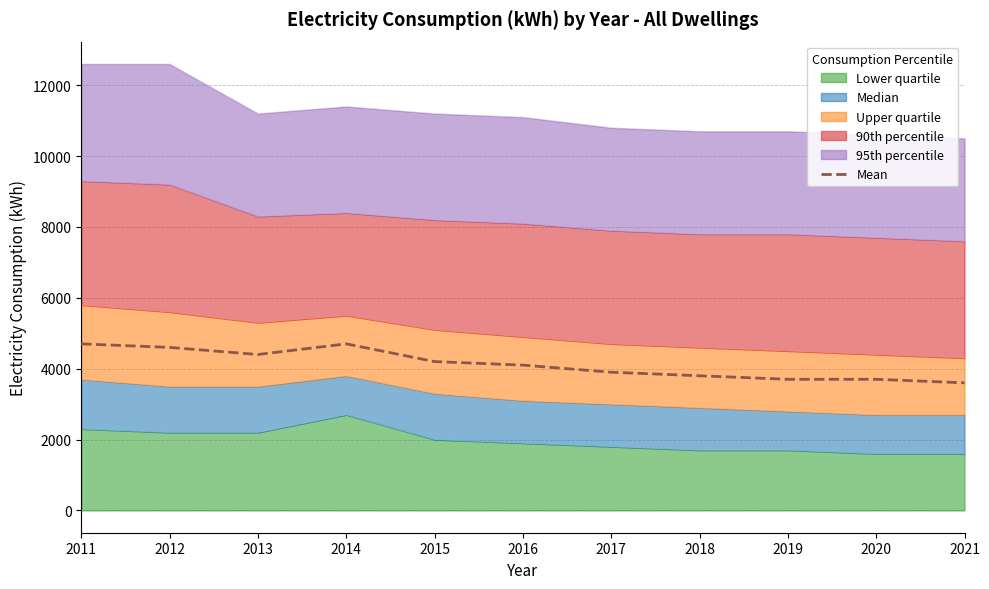

Where is the first local maximum?

2014